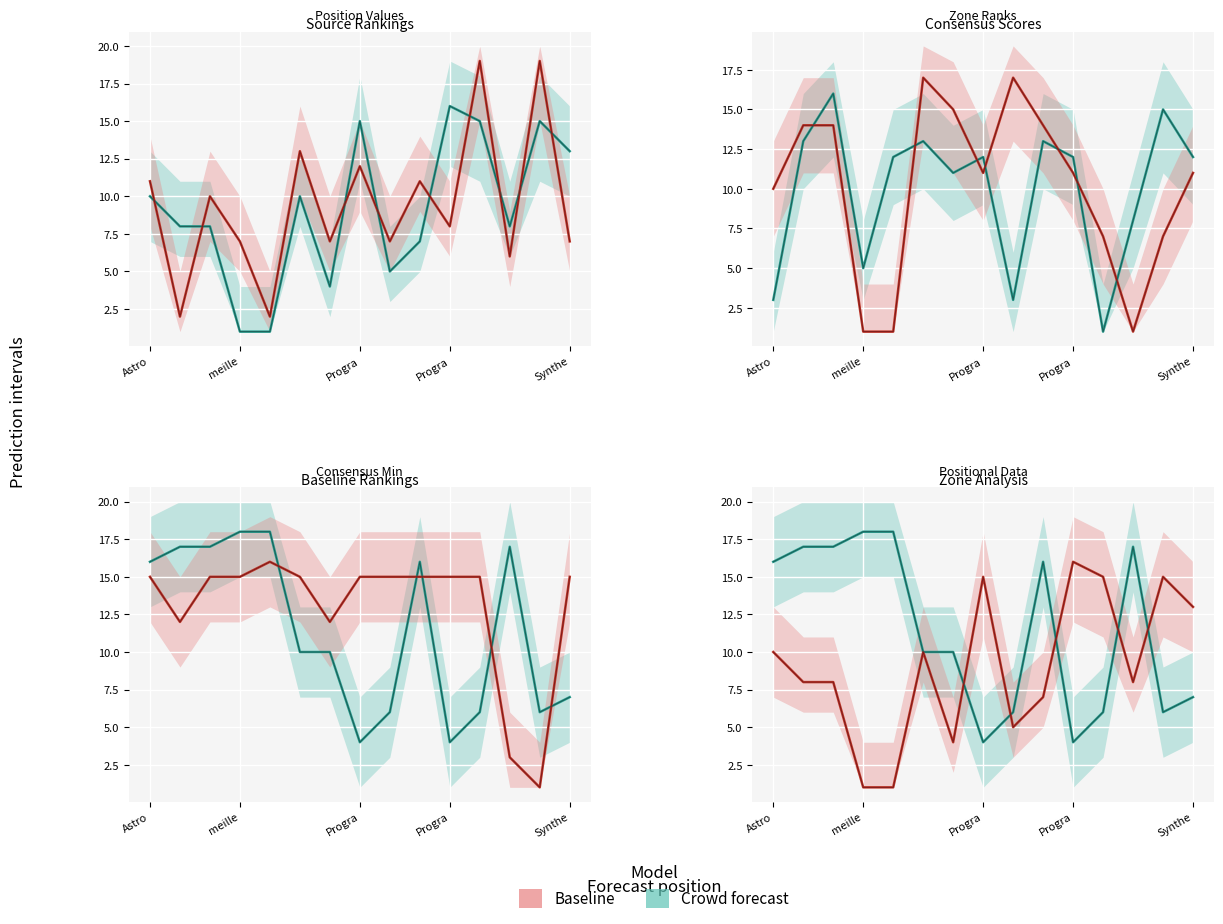

How many lines are shown in the chart?

2